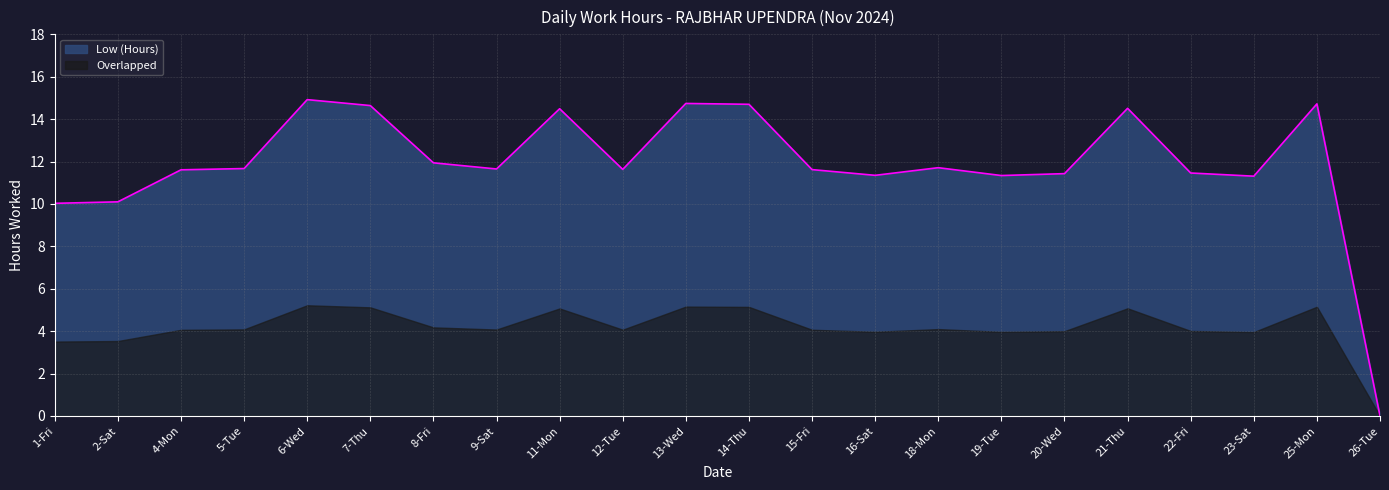

True or false: the data shows 14.6 at 7-Thu.

True